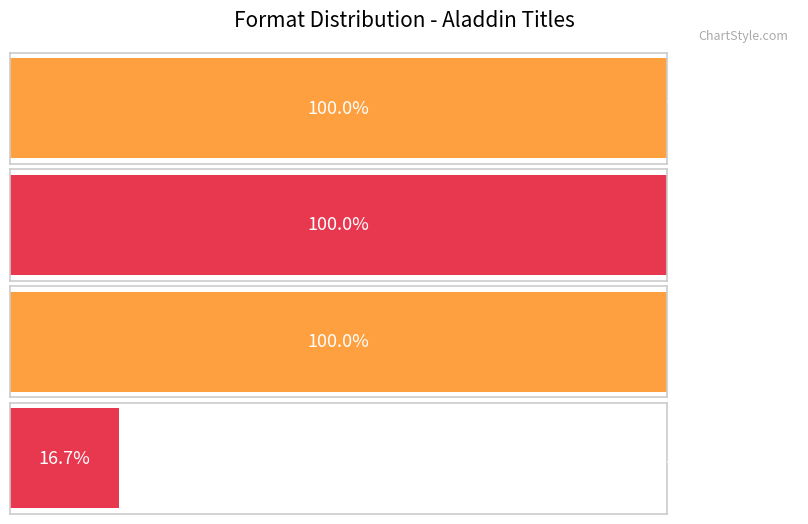

What position from the right is Trade Paperback?

4